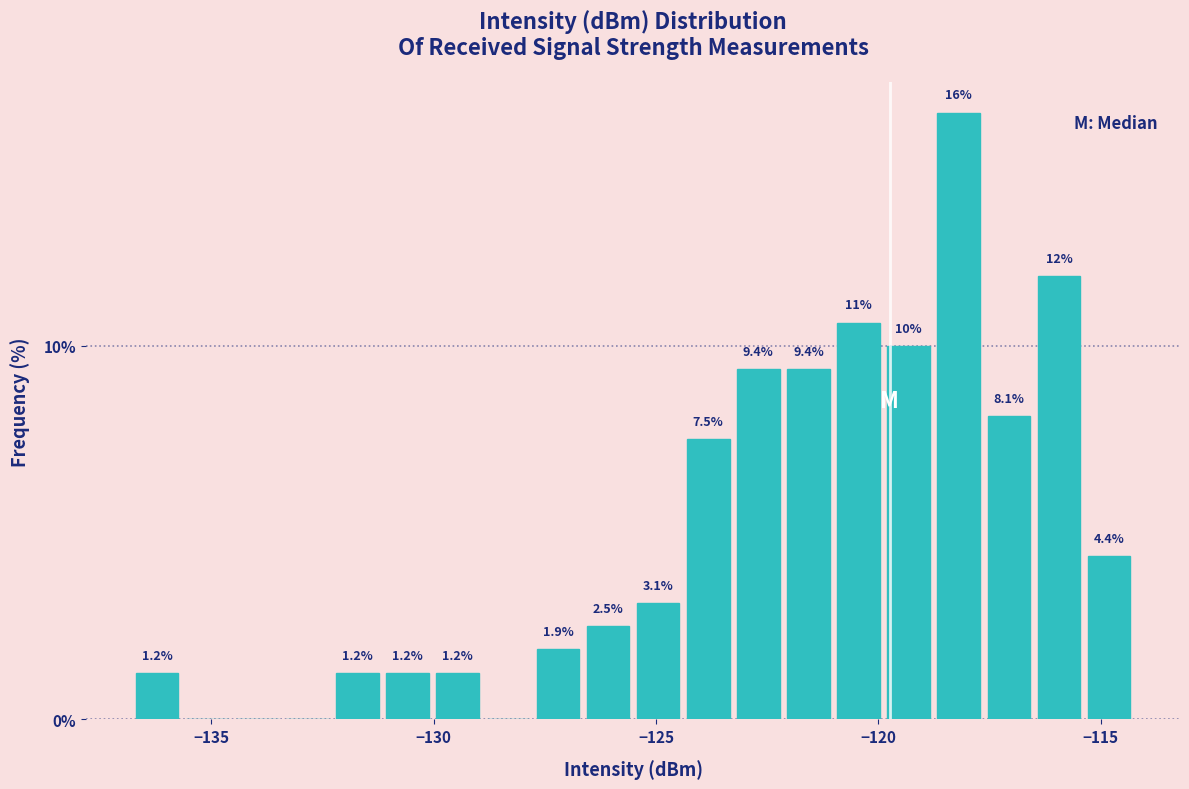

Read against the x-axis, roughly where is the centre of the tallest bar?

-118.0